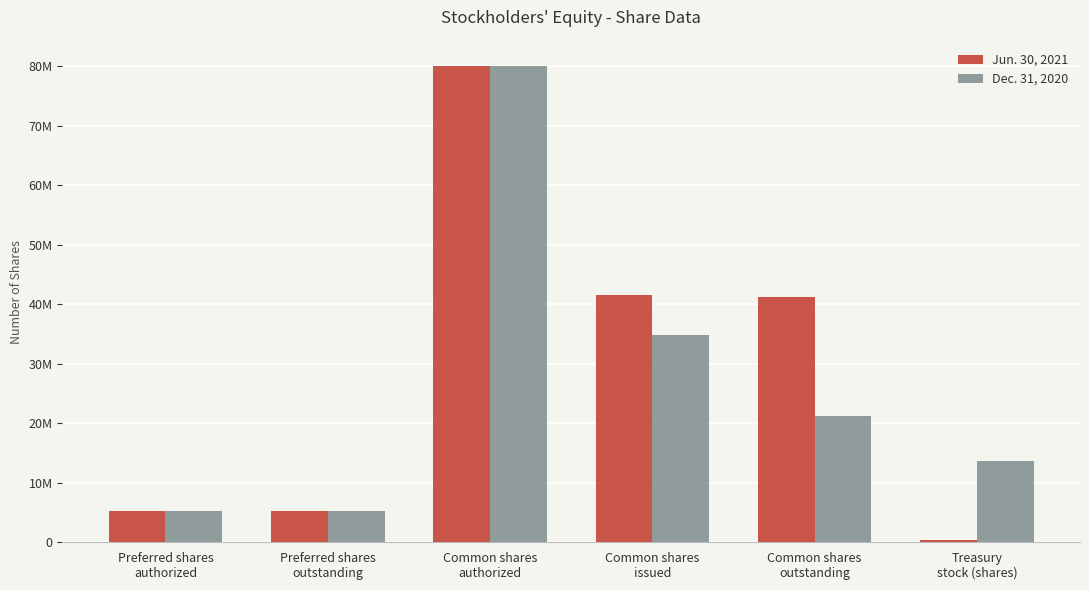

Is it true that Dec. 31, 2020 equals 28575588 at Common shares
outstanding?

False